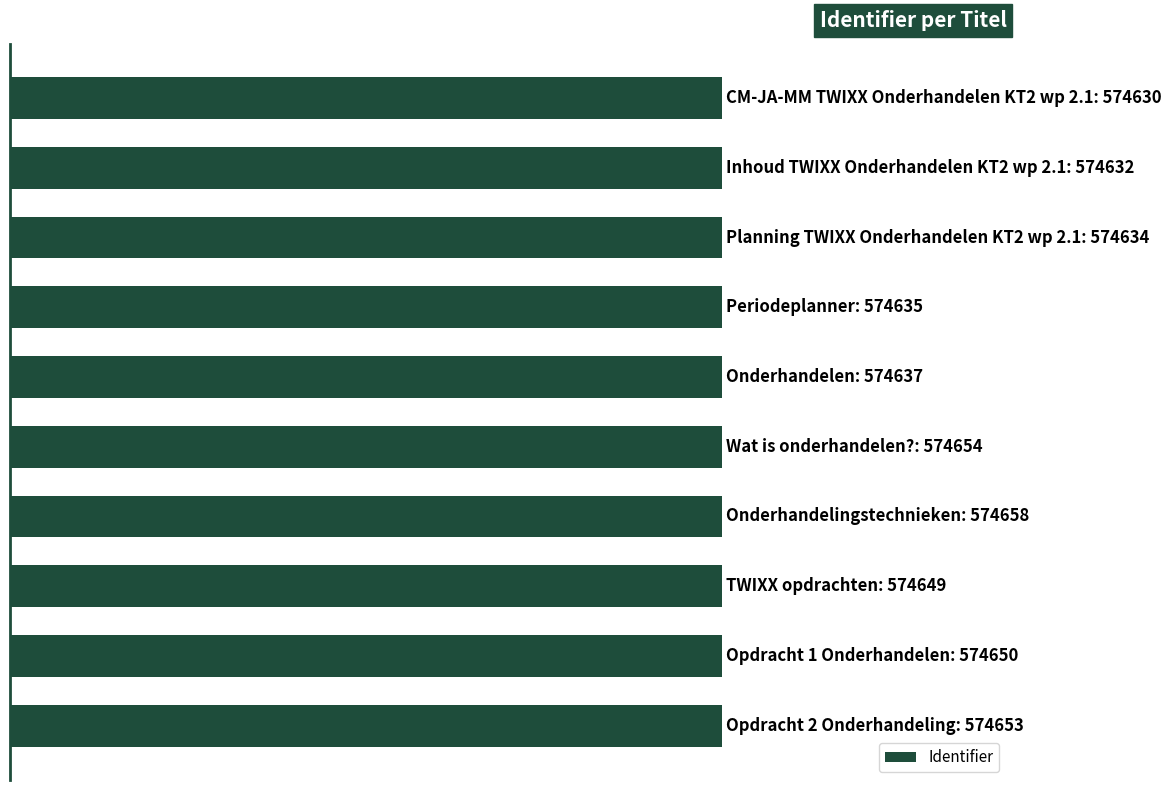

How many values are between 99 and 100?

10